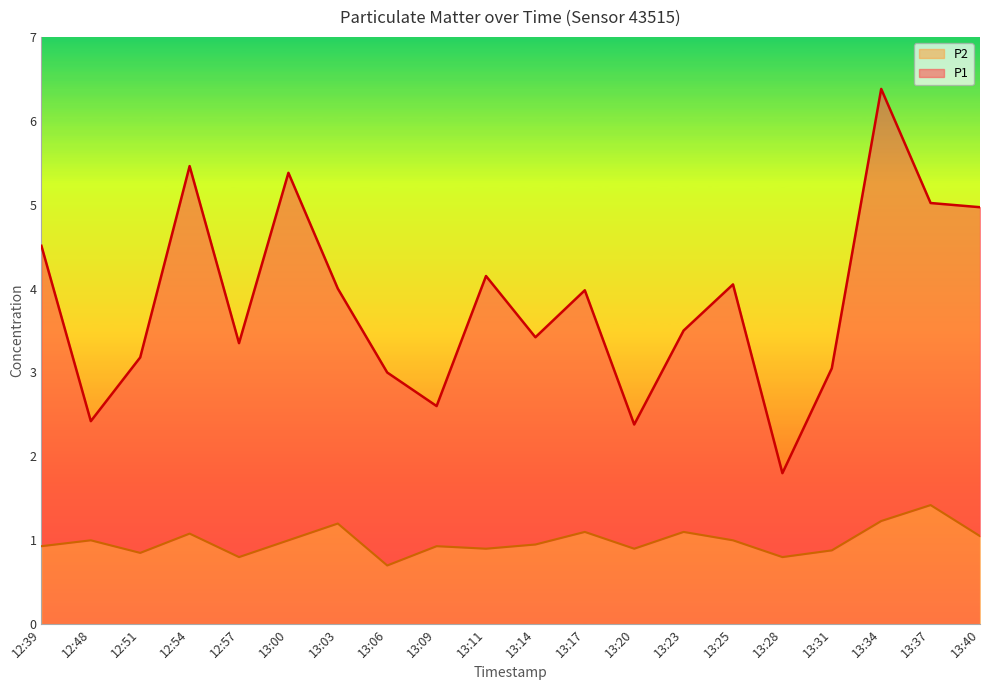

Rank the categories by P1 value from highest to lowest.

13:34, 12:54, 13:00, 13:37, 13:40, 12:39, 13:11, 13:25, 13:03, 13:17, 13:23, 13:14, 12:57, 12:51, 13:31, 13:06, 13:09, 12:48, 13:20, 13:28